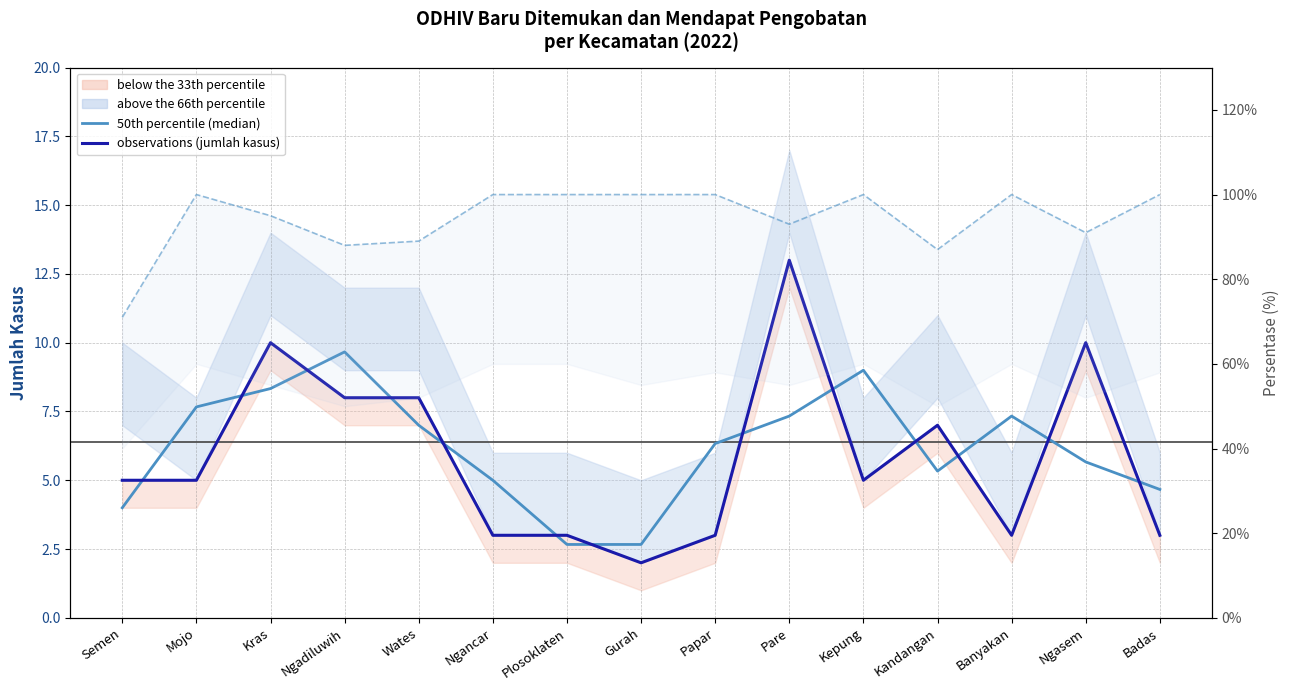

At which category does the chart reach its minimum across all series?

Gurah